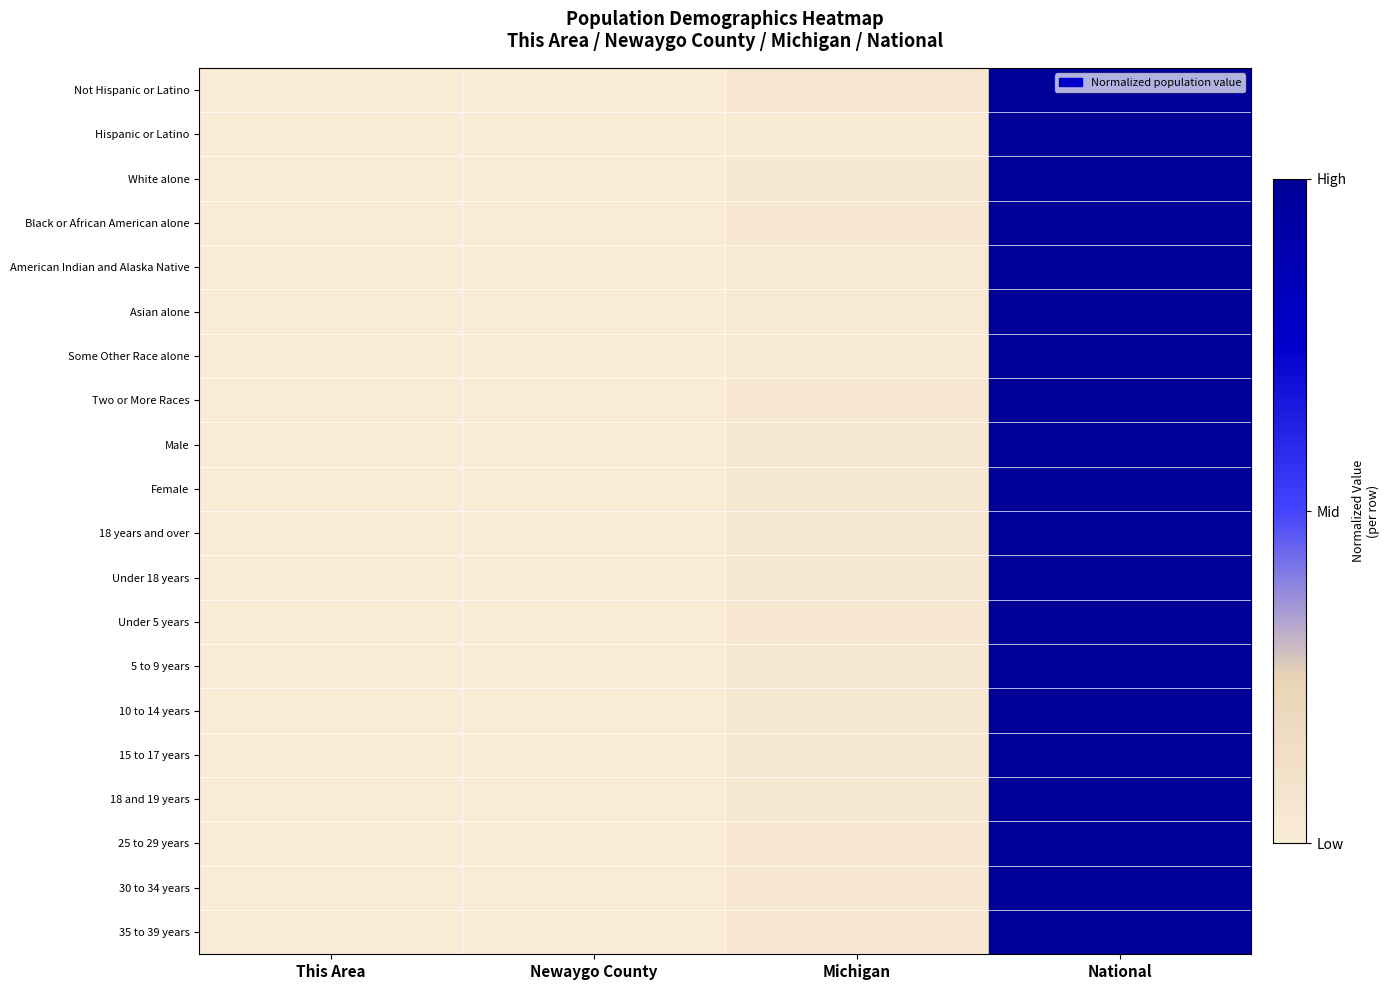

Reading right to left, transcribe all the data shown in this chart.

Not Hispanic or Latino: National=1.0	Michigan=0.0	Newaygo County=0.0	This Area=0.0
Hispanic or Latino: National=1.0	Michigan=0.0	Newaygo County=0.0	This Area=0.0
White alone: National=1.0	Michigan=0.0	Newaygo County=0.0	This Area=0.0
Black or African American alone: National=1.0	Michigan=0.0	Newaygo County=0.0	This Area=0.0
American Indian and Alaska Native: National=1.0	Michigan=0.0	Newaygo County=0.0	This Area=0.0
Asian alone: National=1.0	Michigan=0.0	Newaygo County=0.0	This Area=0.0
Some Other Race alone: National=1.0	Michigan=0.0	Newaygo County=0.0	This Area=0.0
Two or More Races: National=1.0	Michigan=0.0	Newaygo County=0.0	This Area=0.0
Male: National=1.0	Michigan=0.0	Newaygo County=0.0	This Area=0.0
Female: National=1.0	Michigan=0.0	Newaygo County=0.0	This Area=0.0
18 years and over: National=1.0	Michigan=0.0	Newaygo County=0.0	This Area=0.0
Under 18 years: National=1.0	Michigan=0.0	Newaygo County=0.0	This Area=0.0
Under 5 years: National=1.0	Michigan=0.0	Newaygo County=0.0	This Area=0.0
5 to 9 years: National=1.0	Michigan=0.0	Newaygo County=0.0	This Area=0.0
10 to 14 years: National=1.0	Michigan=0.0	Newaygo County=0.0	This Area=0.0
15 to 17 years: National=1.0	Michigan=0.0	Newaygo County=0.0	This Area=0.0
18 and 19 years: National=1.0	Michigan=0.0	Newaygo County=0.0	This Area=0.0
25 to 29 years: National=1.0	Michigan=0.0	Newaygo County=0.0	This Area=0.0
30 to 34 years: National=1.0	Michigan=0.0	Newaygo County=0.0	This Area=0.0
35 to 39 years: National=1.0	Michigan=0.0	Newaygo County=0.0	This Area=0.0